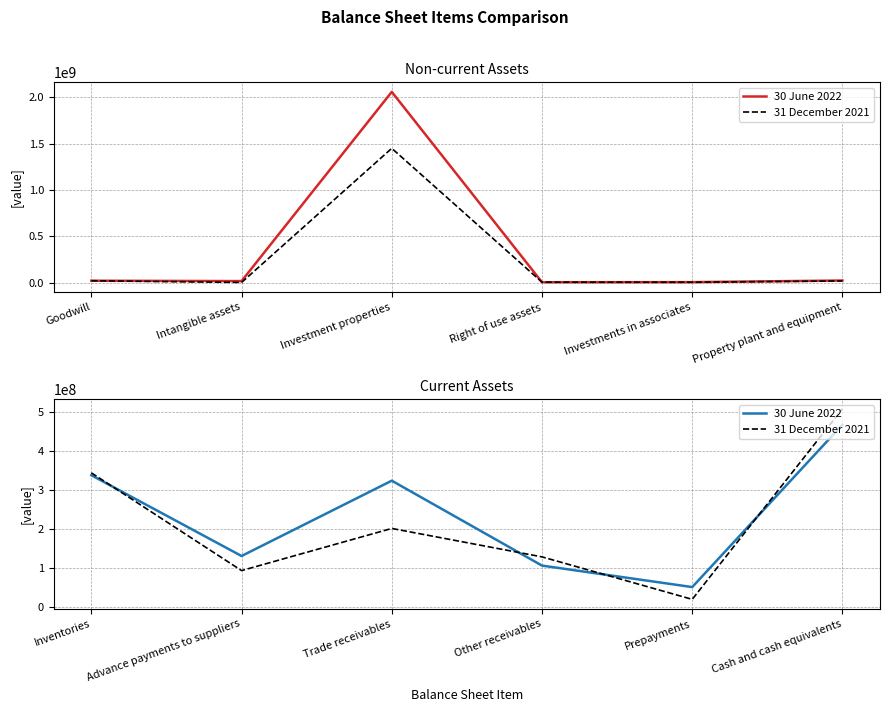

Is it true that 30 June 2022 equals 81684614 at Prepayments?

False